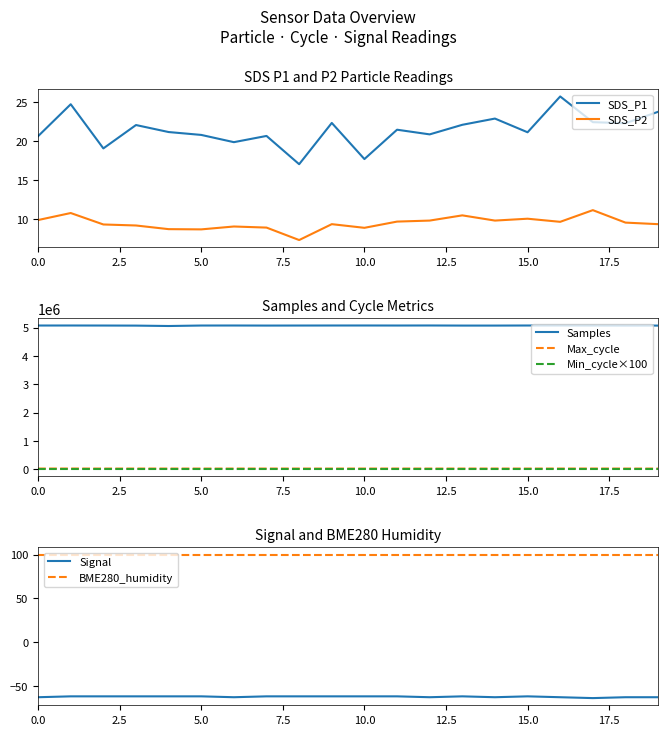

True or false: Min_cycle×100 and Samples intersect in this chart.

False